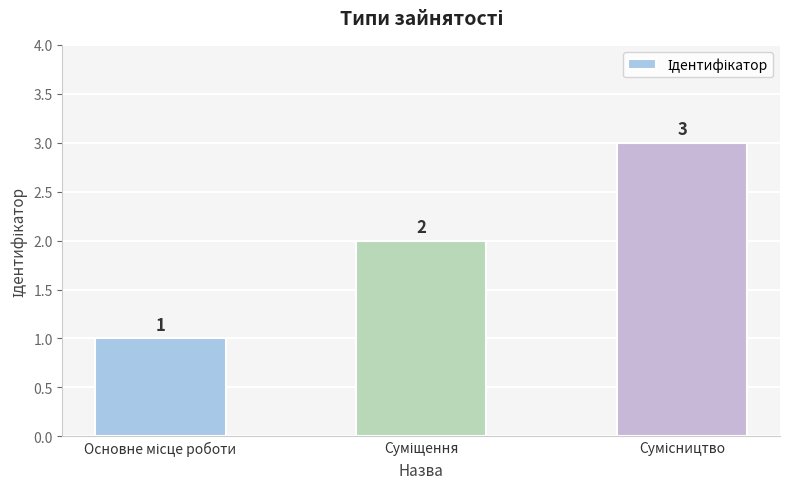

How many values are between 1 and 3?

3